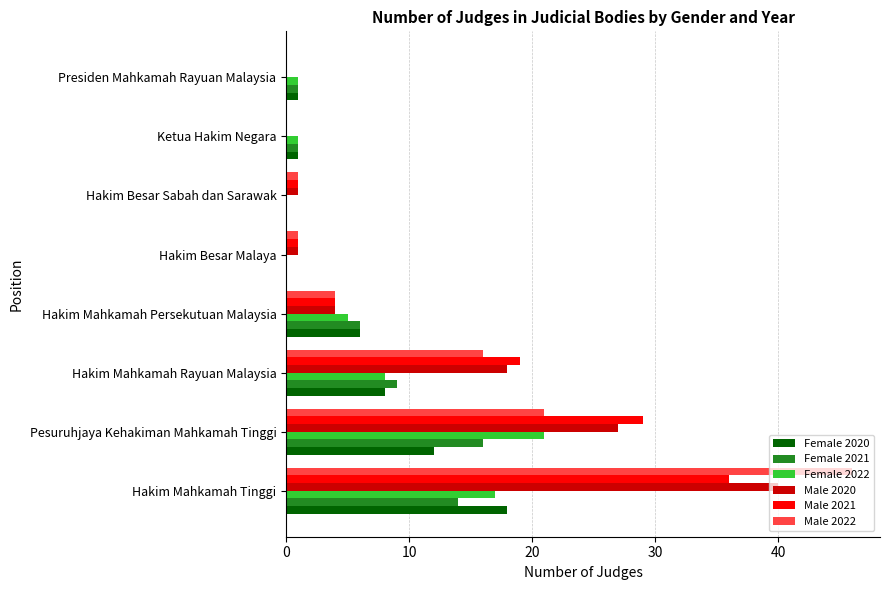

The Male 2020 series shows 40 at Pesuruhjaya Kehakiman Mahkamah Tinggi. True or false?

False